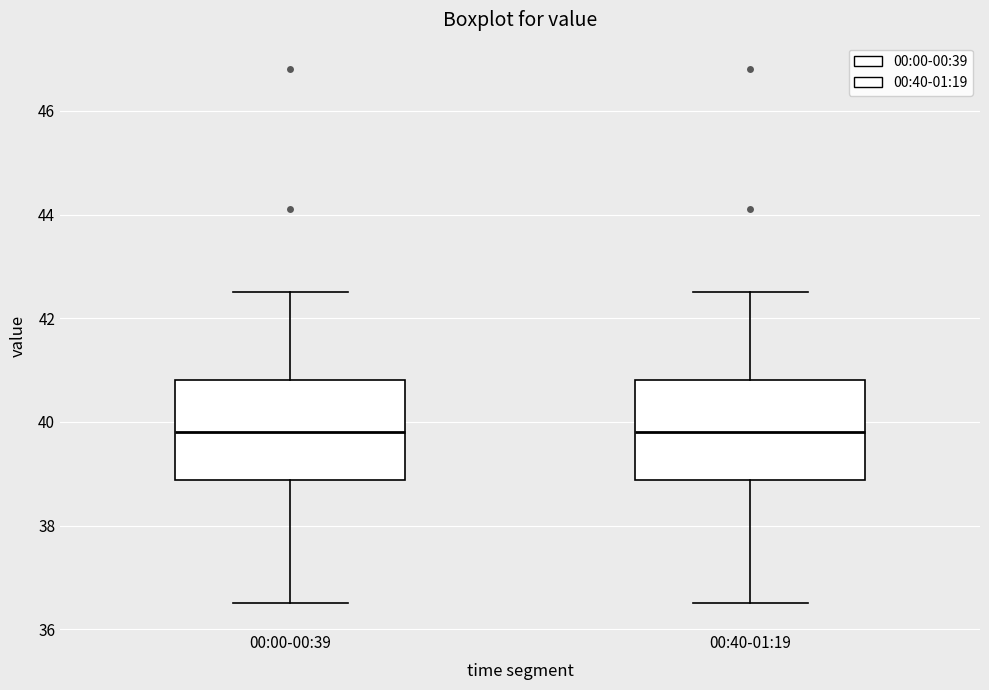

Where does the upper whisker of the box for 00:00-00:39 end on the y-axis? The values are not printed on the chart, so give them approximately, as read against the axis.

42.6